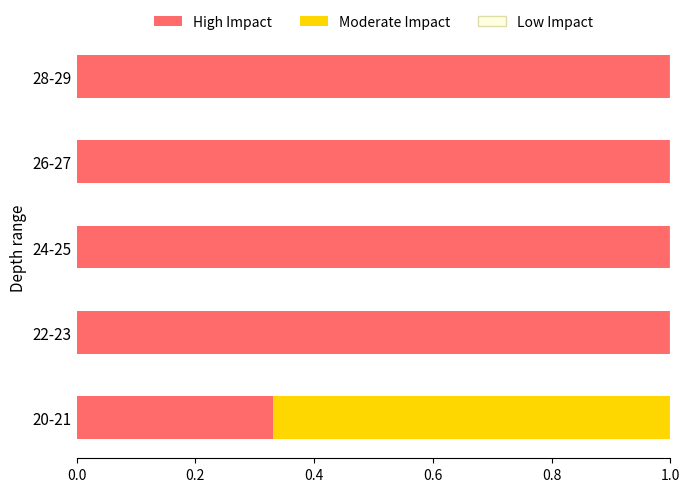

What is the highest value of the High Impact series?

1.0